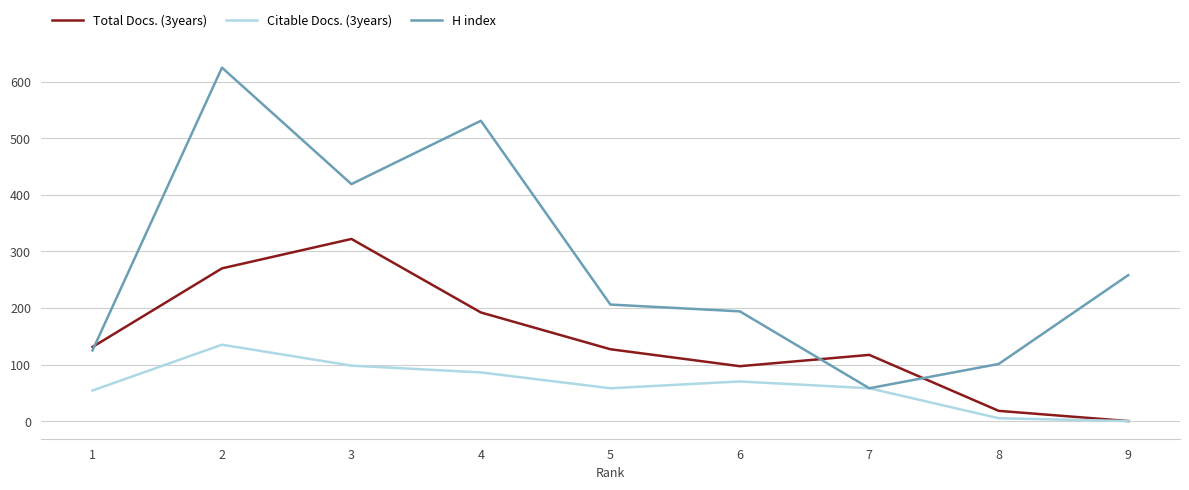

List the series in order of their overall mean, highest first.

H index, Total Docs. (3years), Citable Docs. (3years)